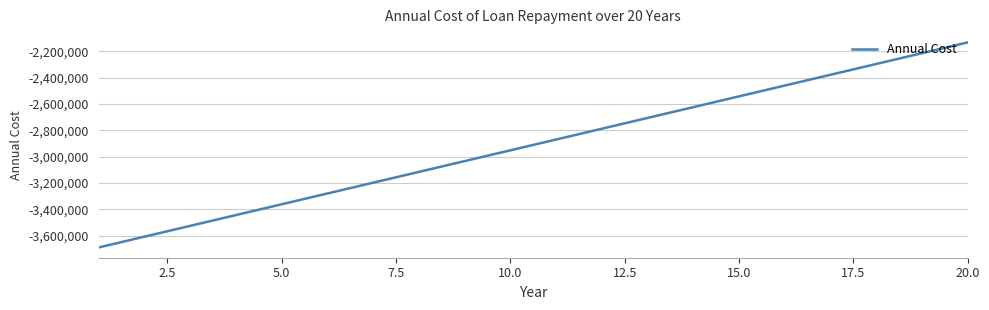

What is the greatest value displayed?

-2132000